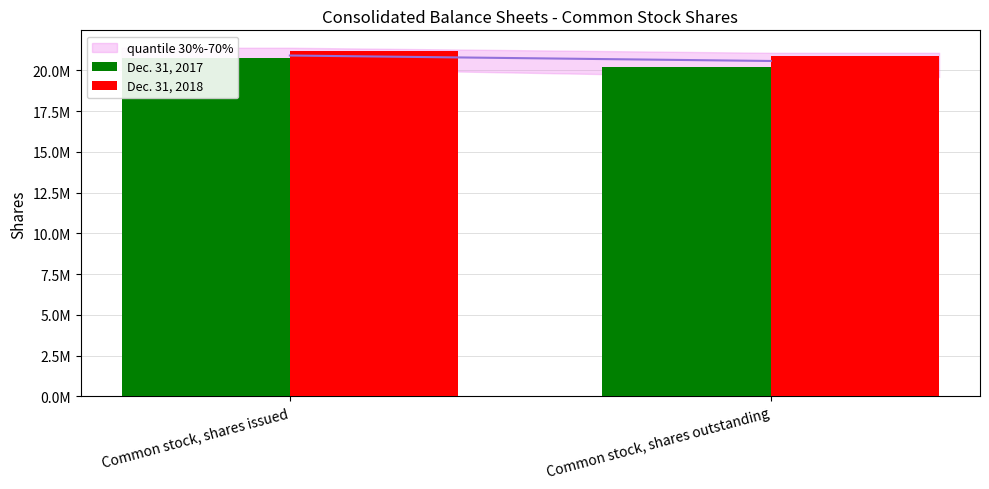

Between Common stock, shares outstanding and Common stock, shares issued, which is larger?

Common stock, shares issued